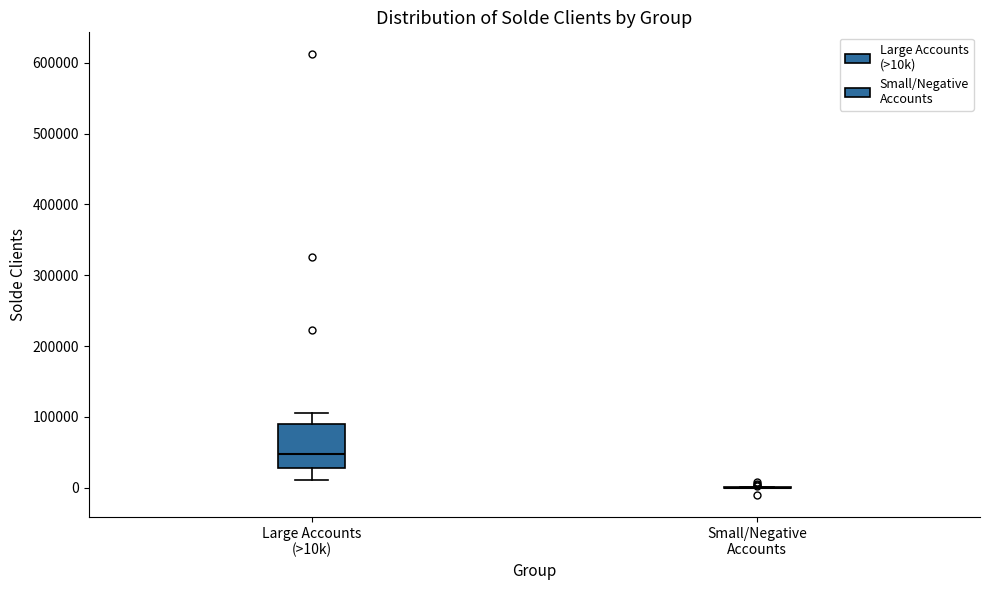

Reading left to right, transcribe this box plot: for each box, give where its median line is, the range the box spans, and where its two whiskers end, as read against the y-axis. The values are not printed on the chart, so give them approximately, as read against the axis.

Large Accounts (>10k): median 50000, box 30000 to 90000, whiskers 10000 to 110000
Small/Negative Accounts: box collapsed to a line at 0, whiskers 0 to 0